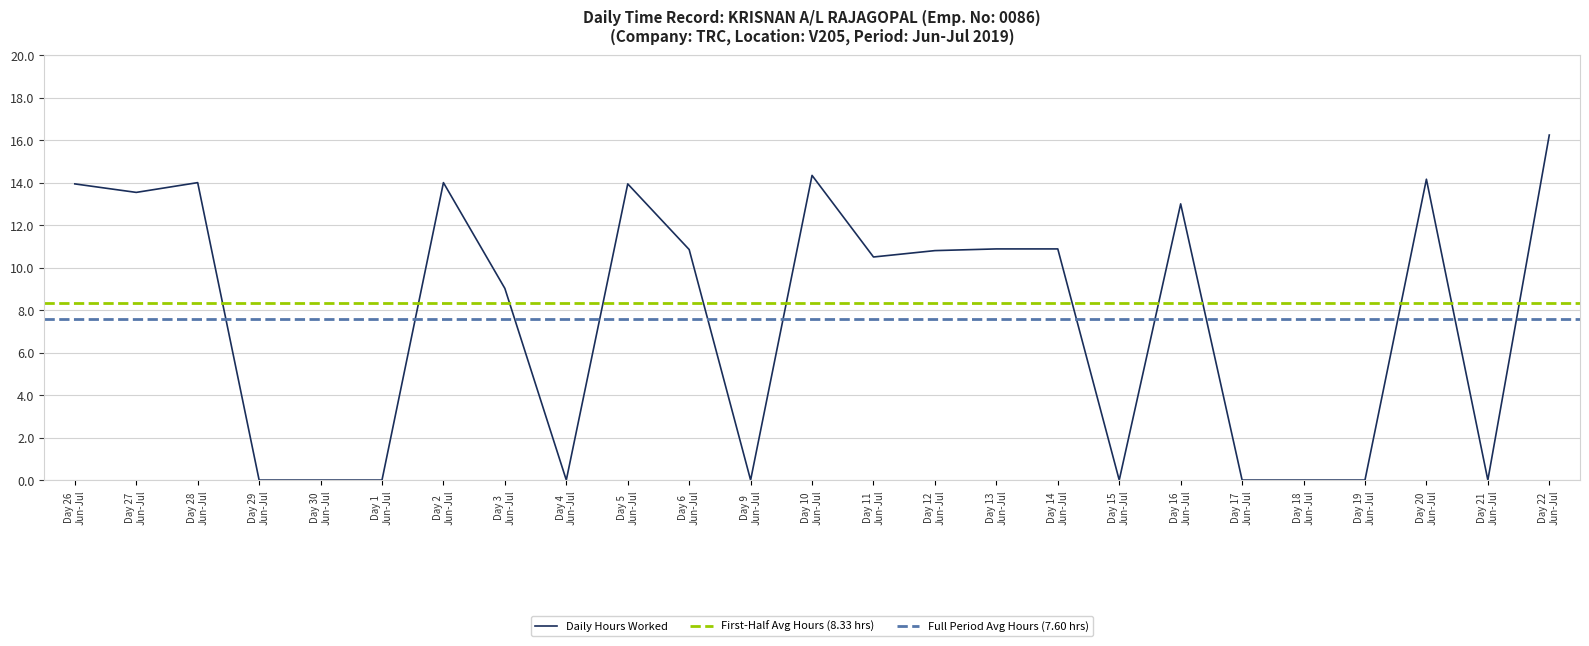

Which has a higher value, Day 6 Jun-Jul or Day 3 Jun-Jul?

Day 6 Jun-Jul